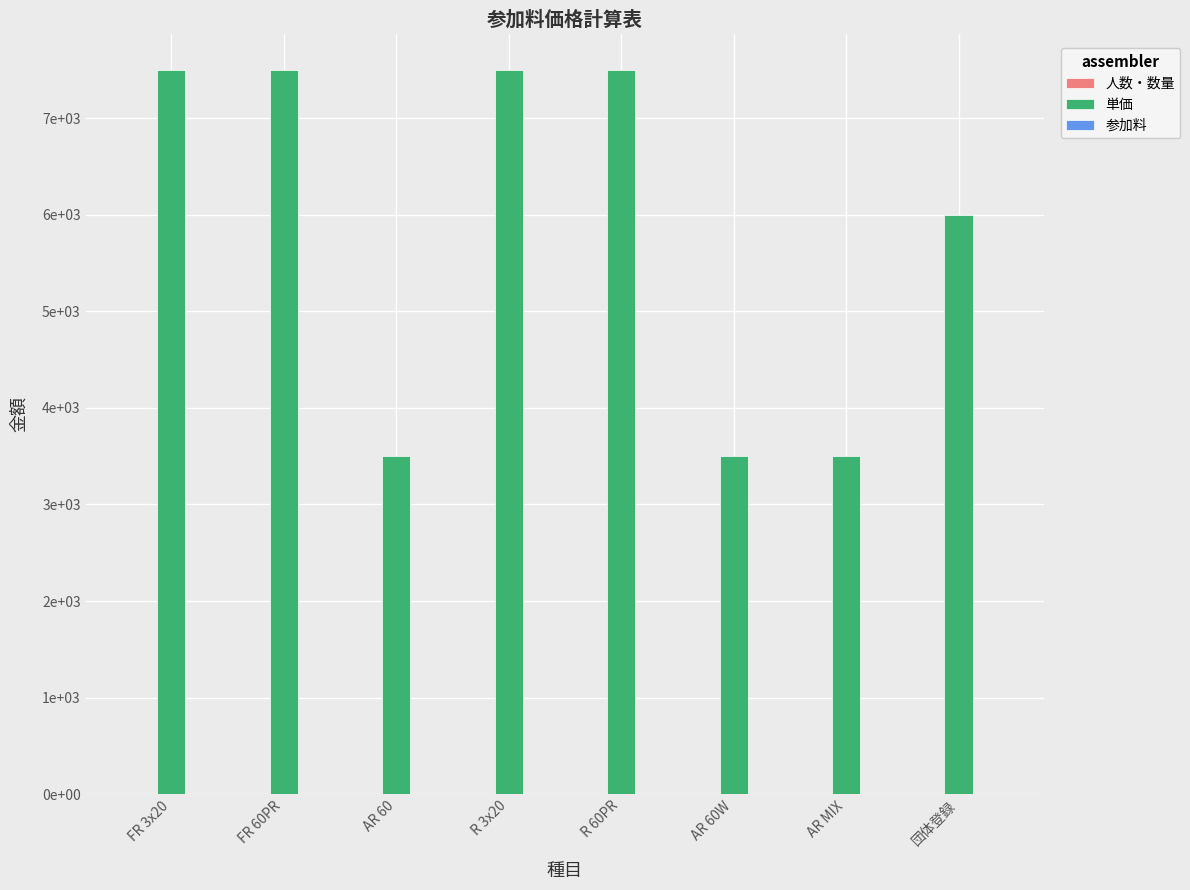

Reading left to right, transcribe all the data shown in this chart.

人数・数量: FR 3x20=0	FR 60PR=0	AR 60=0	R 3x20=0	R 60PR=0	AR 60W=0	AR MIX=0	団体登録=0
単価: FR 3x20=7500	FR 60PR=7500	AR 60=3500	R 3x20=7500	R 60PR=7500	AR 60W=3500	AR MIX=3500	団体登録=6000
参加料: FR 3x20=0	FR 60PR=0	AR 60=0	R 3x20=0	R 60PR=0	AR 60W=0	AR MIX=0	団体登録=0